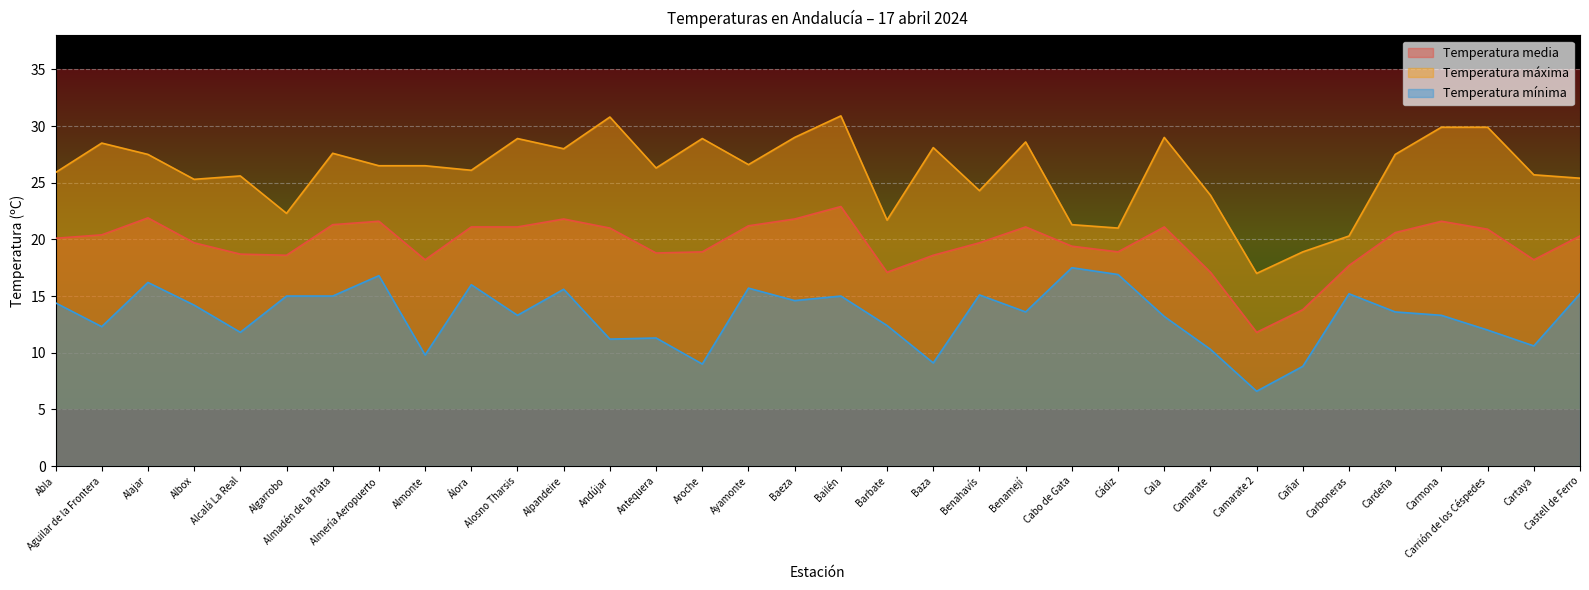

At how many categories does at least one series exceed 9?

34